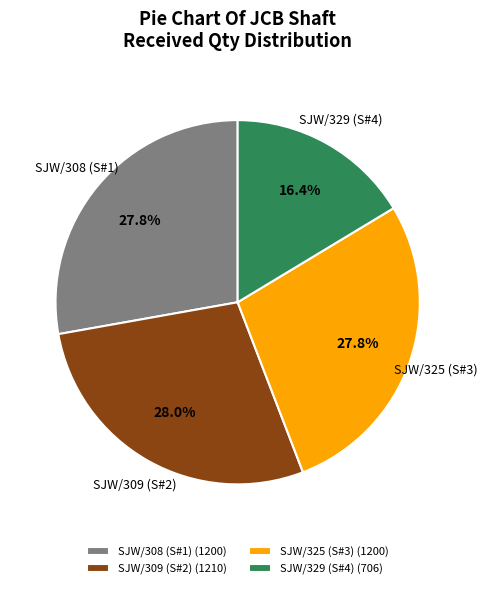

To the nearest percent, what is the average slice percentage?

25%